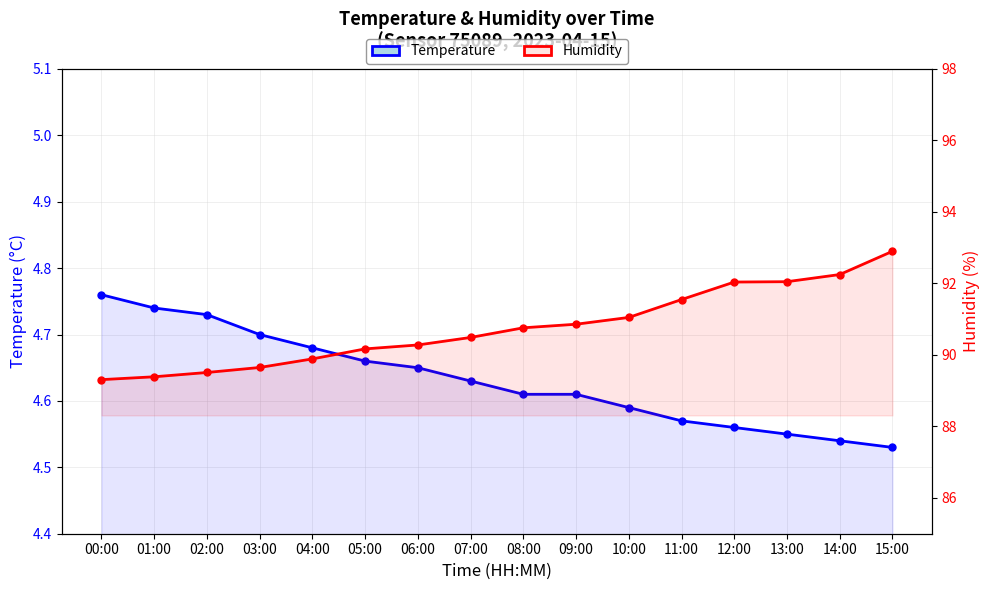

At which category does the chart reach its minimum across all series?

15:00